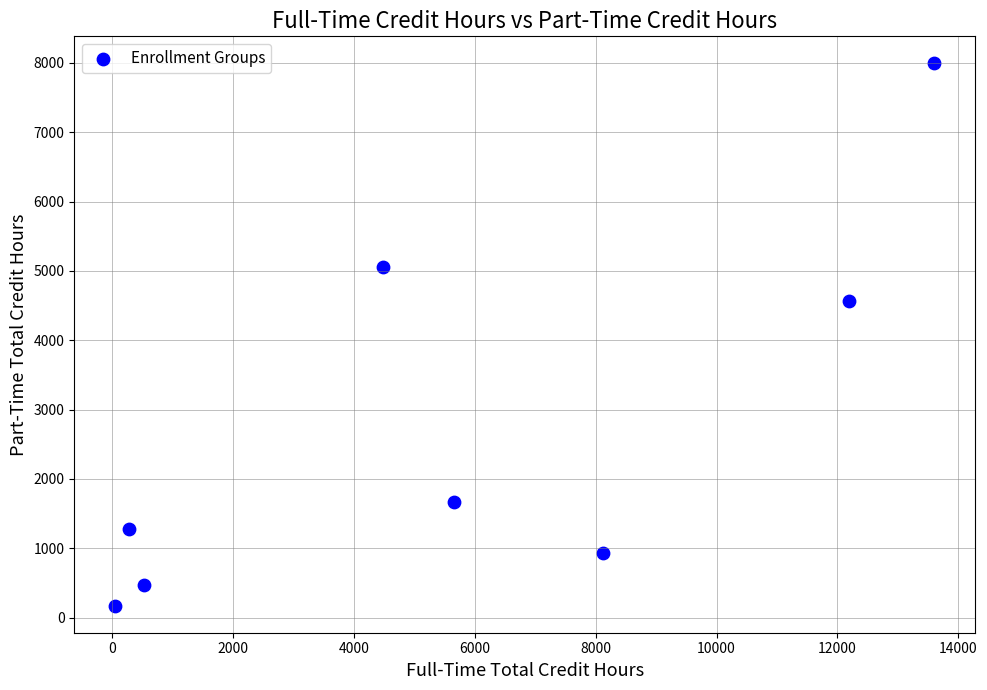

What is the range of Y values (max minus min)?

7820.0